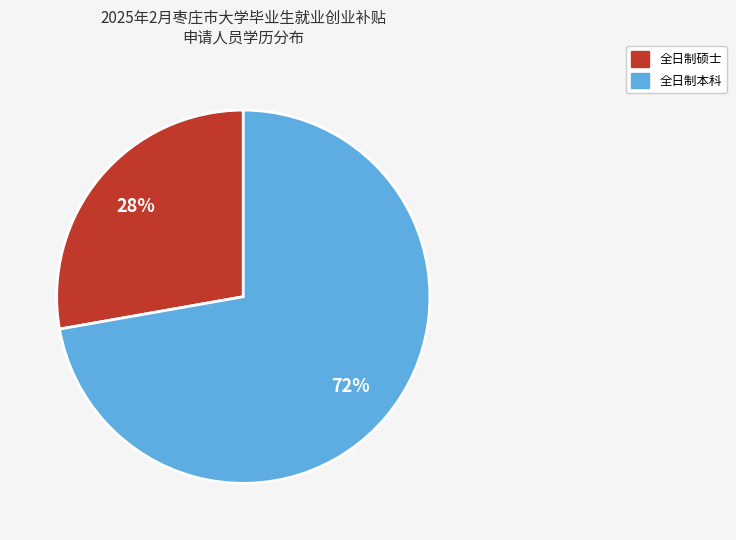

Approximately how many times larger is the value at 全日制硕士 compared to 全日制本科?

0.4